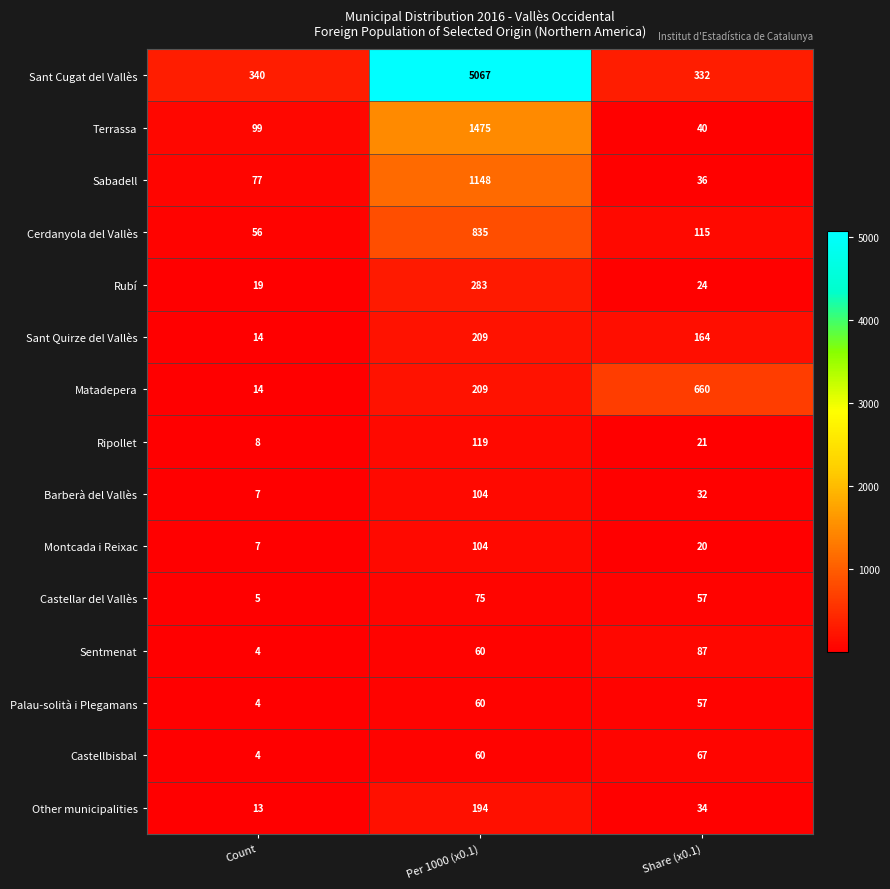

Between Count and Share (x0.1), which series saw the biggest shift?

Matadepera